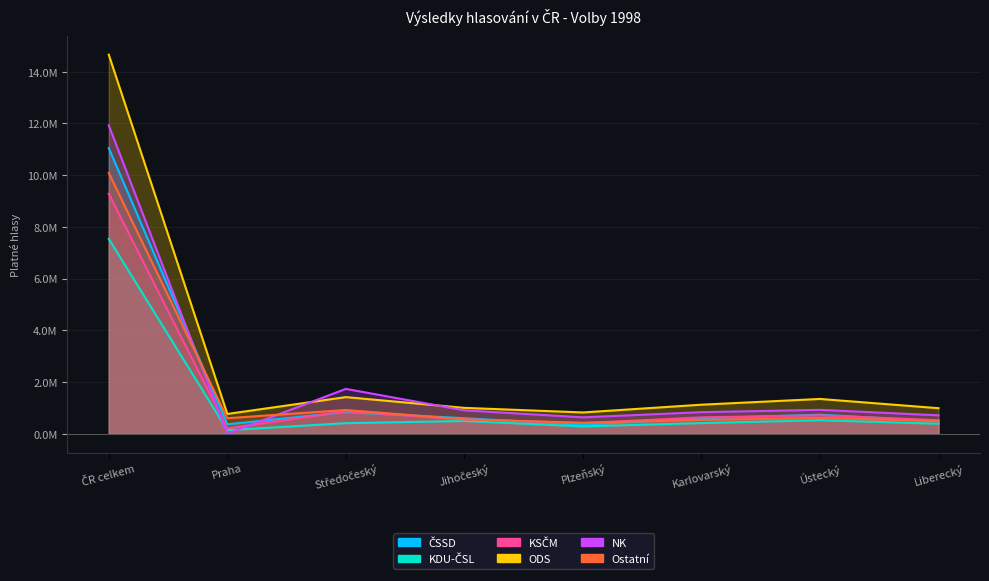

At which category is the sum across all series the highest?

ČR celkem